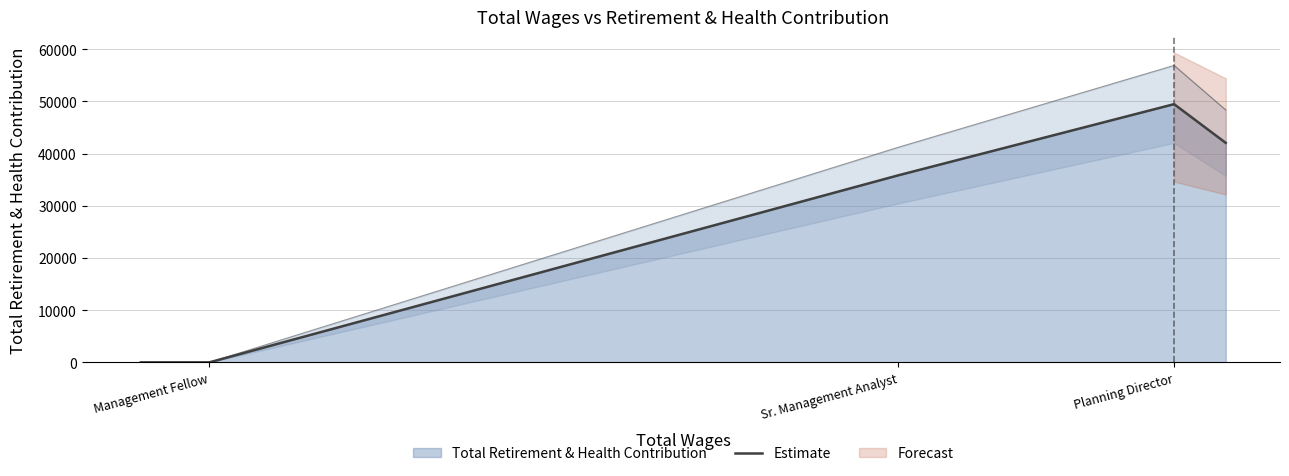

The chart shows a value of 87248.6 at Planning Director. True or false?

False